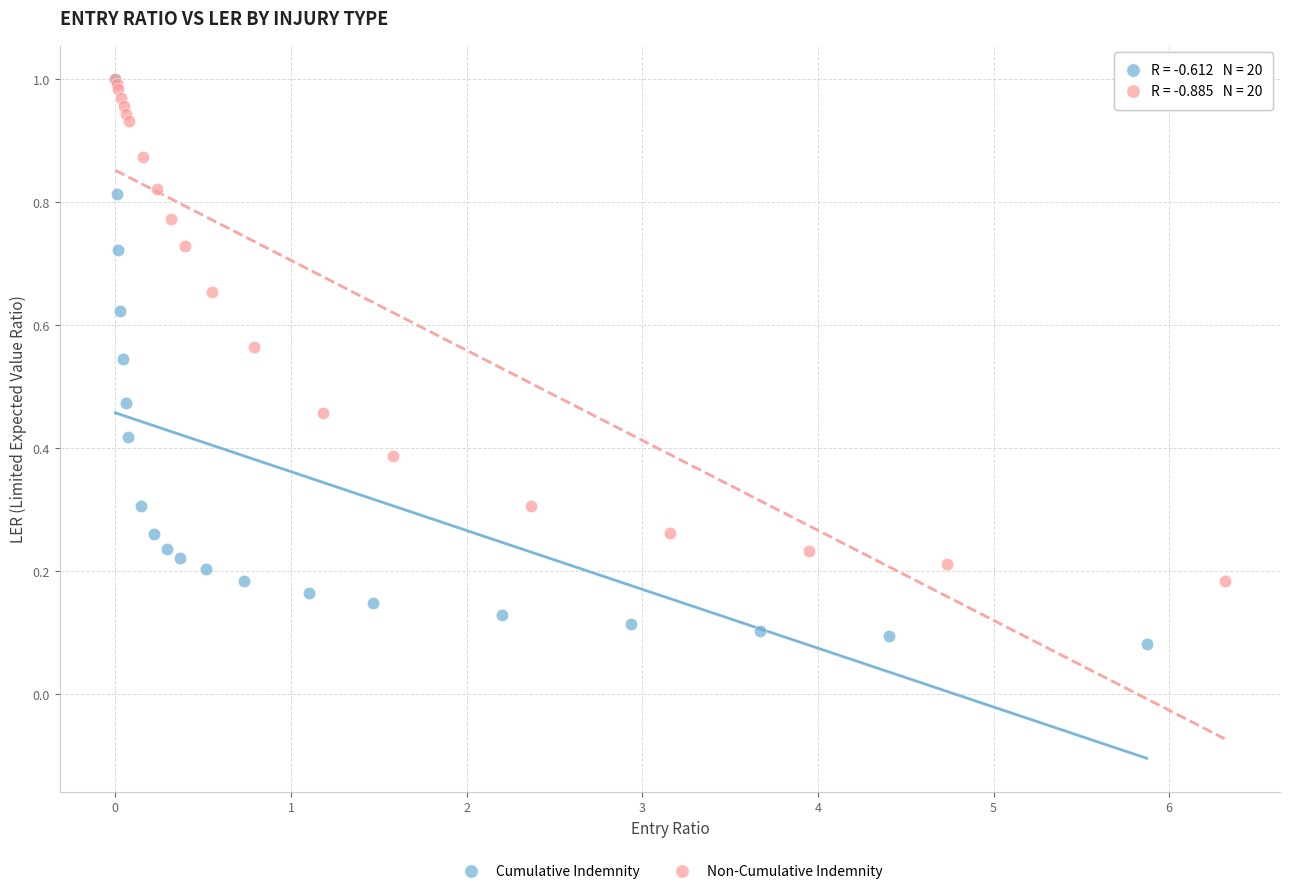

Which series has the widest spread of Y values?

Cumulative Indemnity